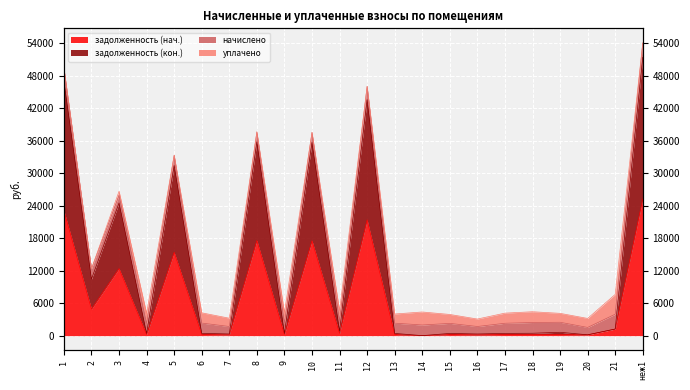

List the labels in order of задолженность (нач.) value, largest first.

неж1, 1, 12, 8, 10, 5, 3, 2, 21, 11, 18, 9, 6, 13, 17, 15, 19, 4, 7, 16, 20, 14